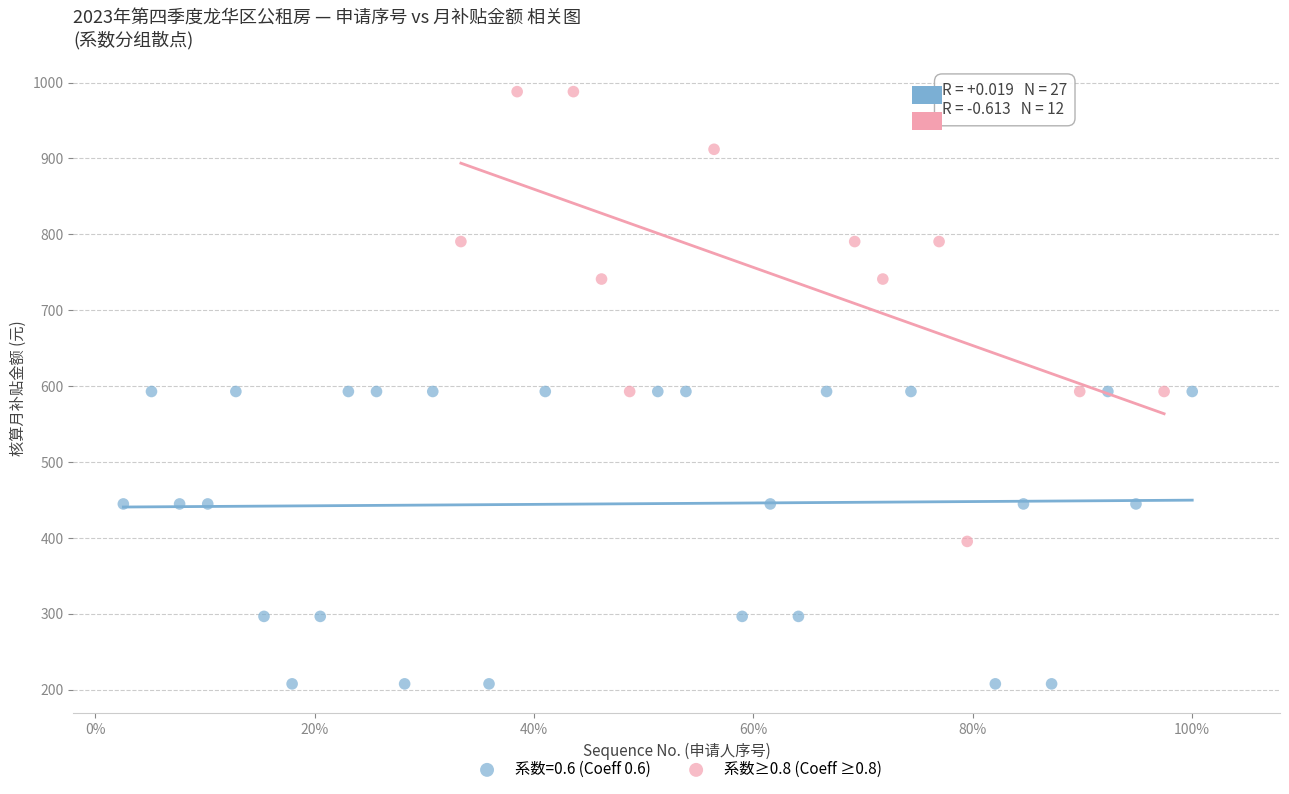

Which series reaches the maximum Y coordinate?

系数≥0.8 (Coeff ≥0.8)